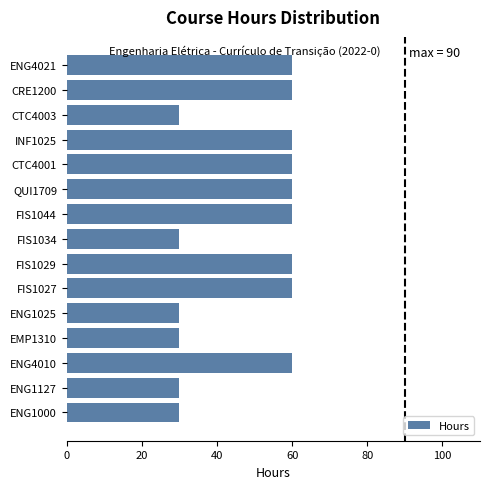

Count the number of categories in the chart.

15